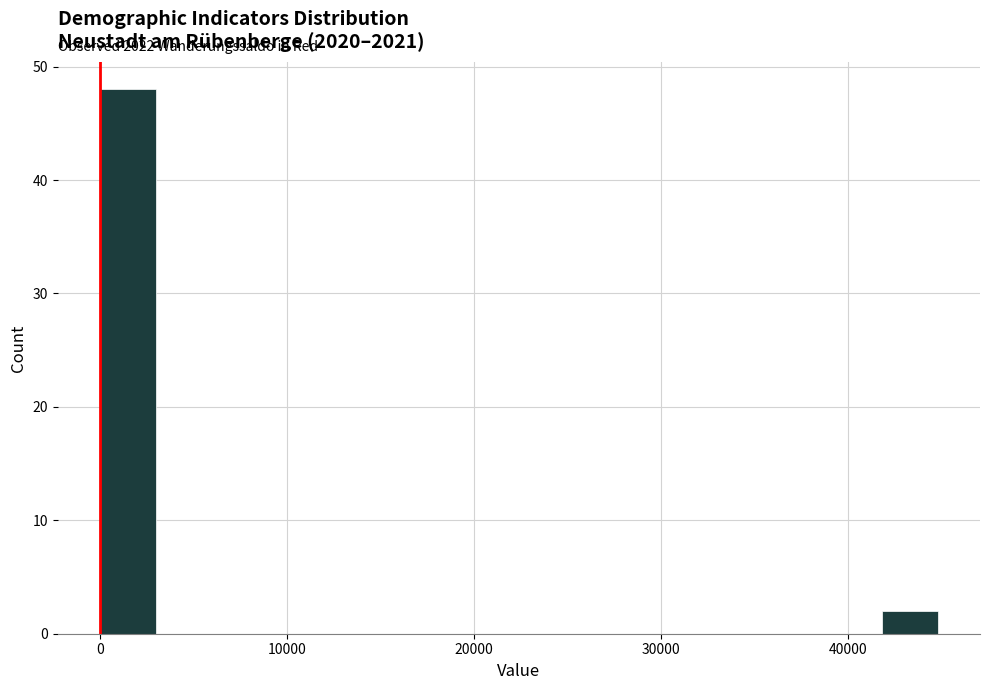

Around what value on the x-axis is the tallest bar? Give the approximate position of its centre, as read against the axis.

1000